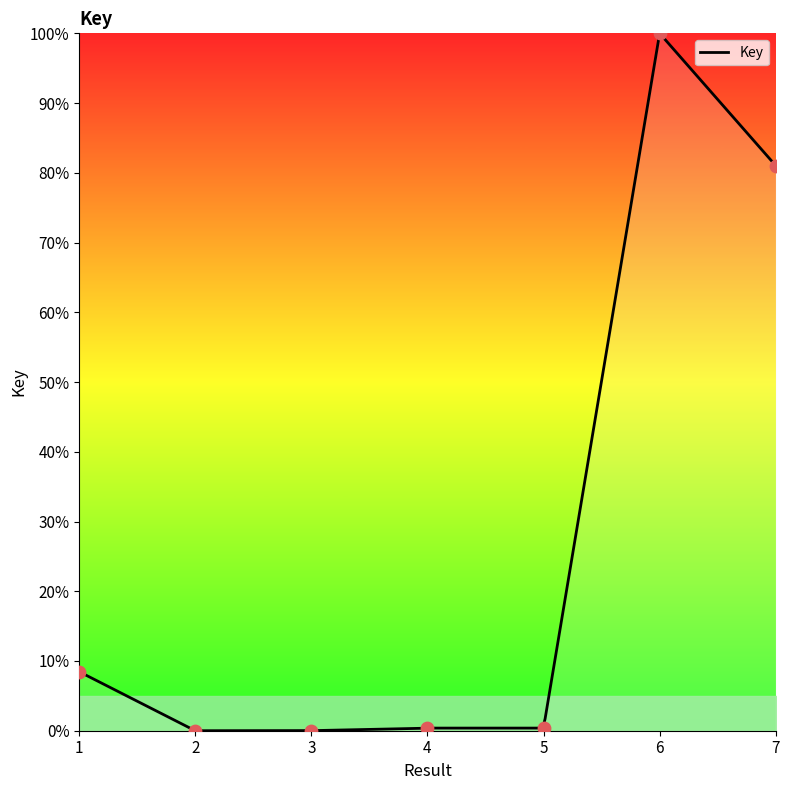

What is the change in value from 6 to 7?

-19.0